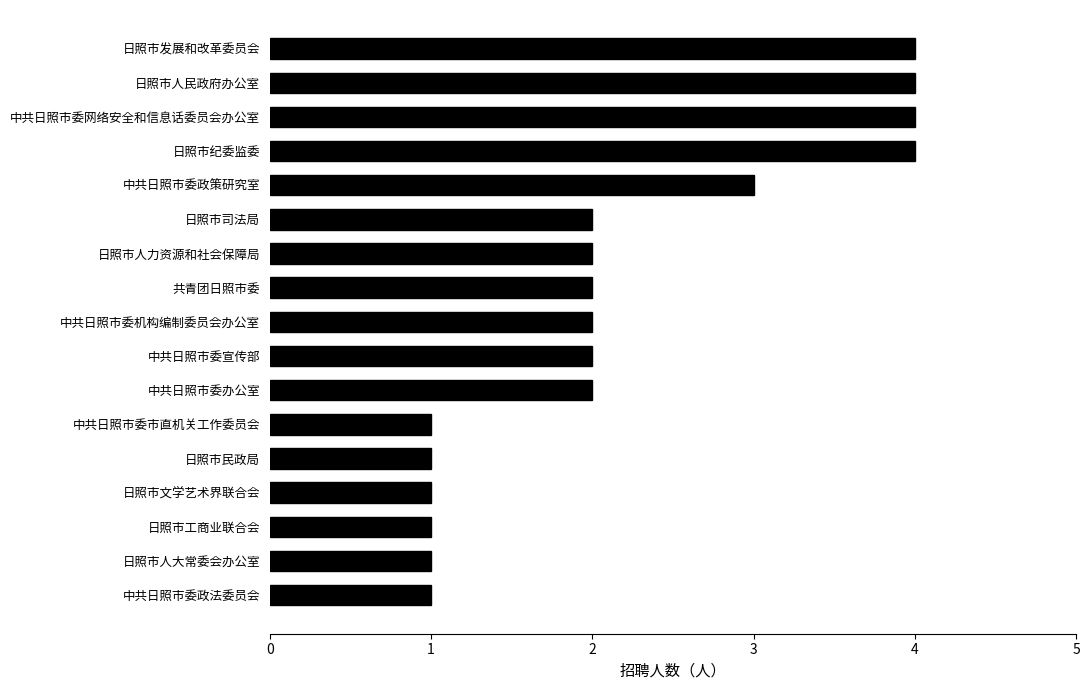

What is the ratio of the value at 日照市人力资源和社会保障局 to the value at 中共日照市委政法委员会?

2.0